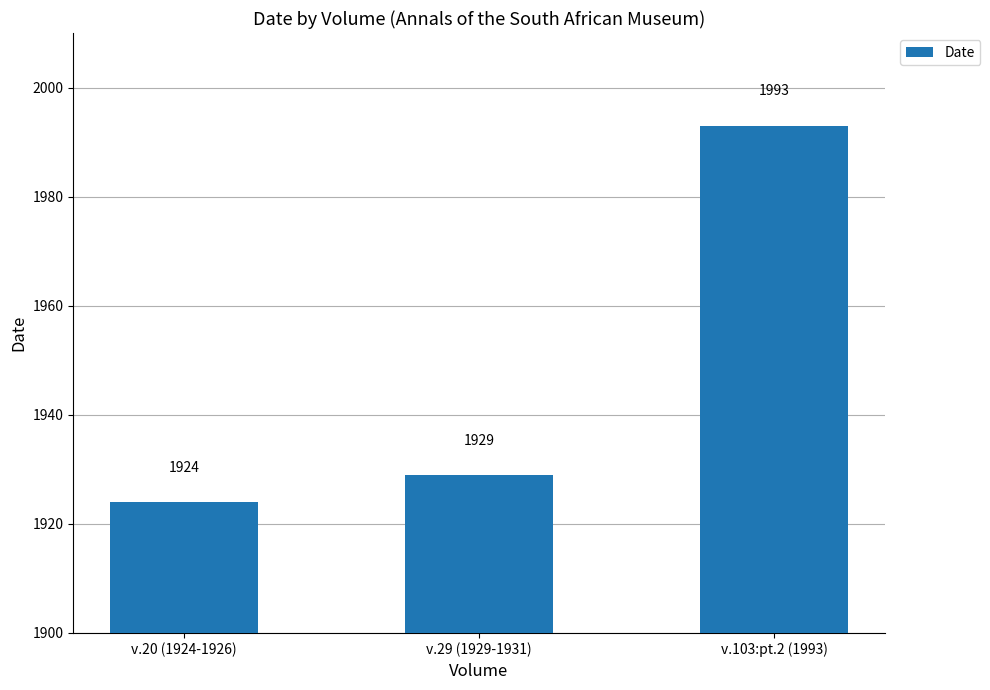

True or false: the data shows 1924 at v.20 (1924-1926).

True